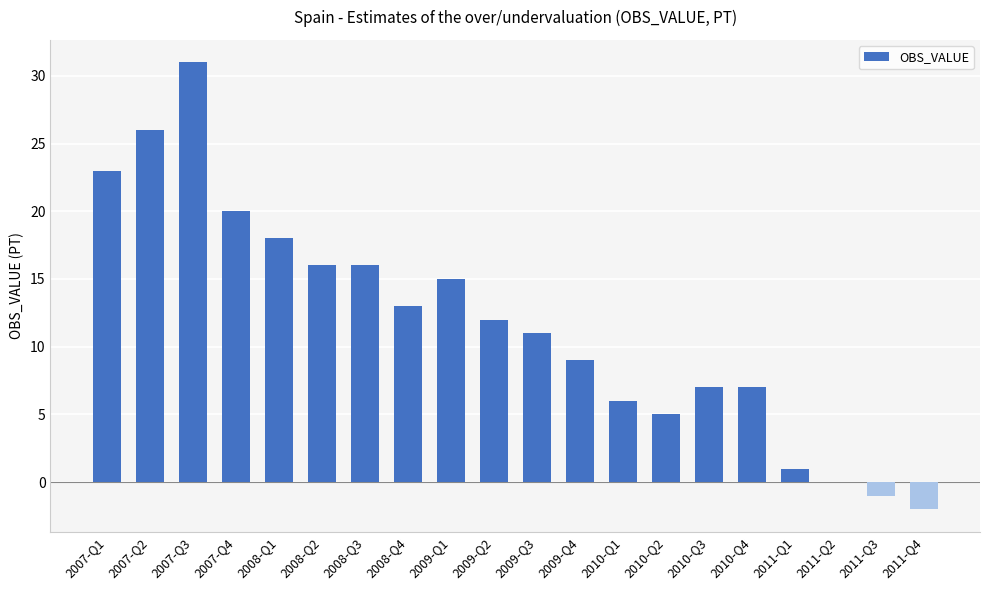

Count the number of data series in this chart.

1